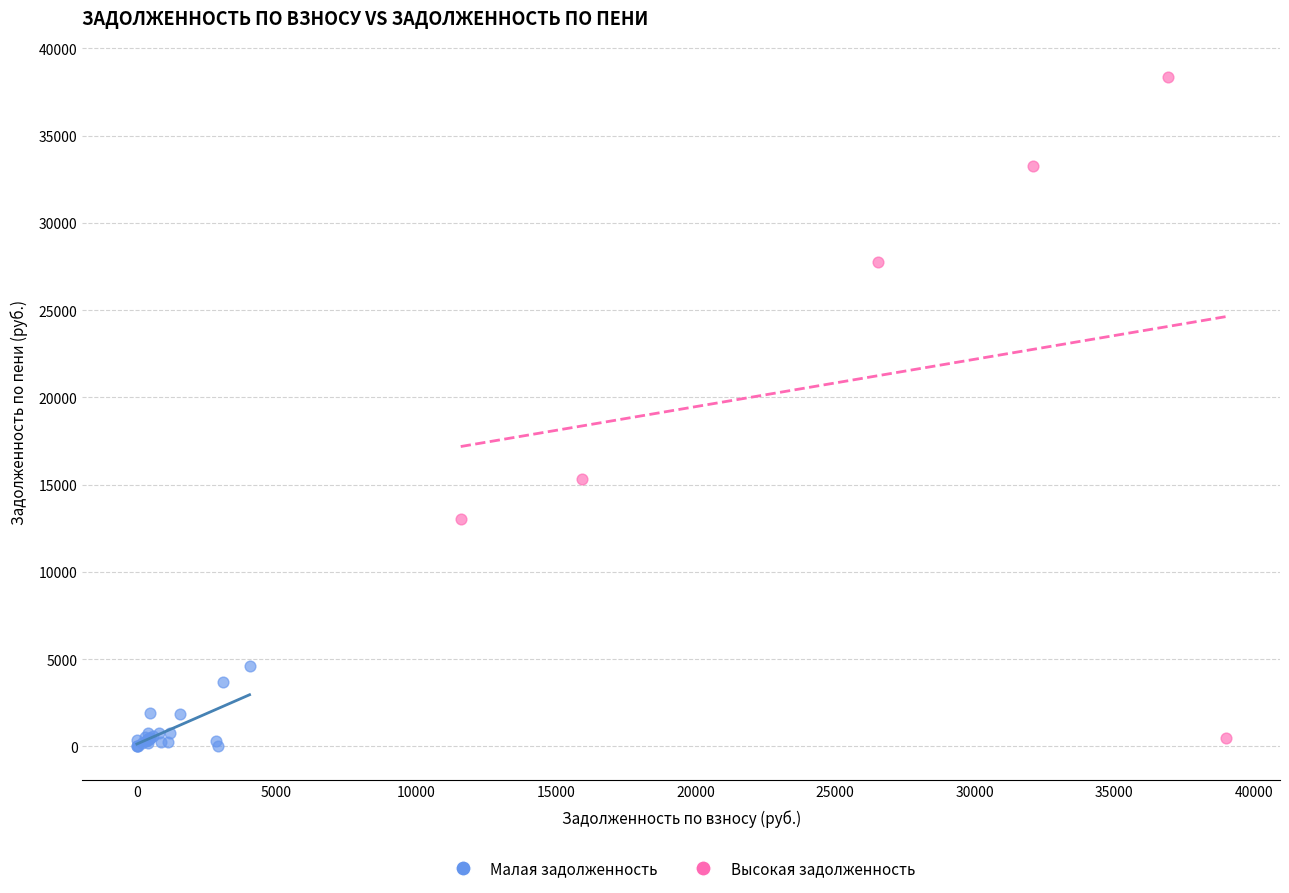

Which series reaches the minimum Y coordinate?

Малая задолженность